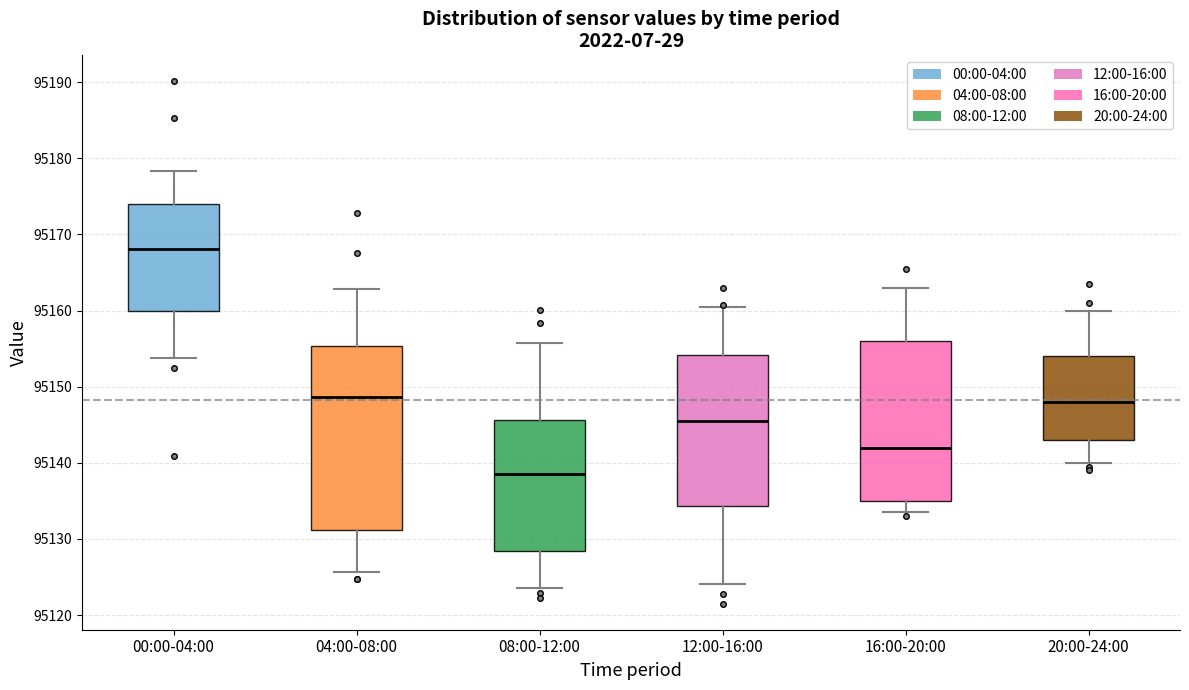

Reading left to right, transcribe this box plot: for each box, give where its median line is, the range the box spans, and where its two whiskers end, as read against the y-axis. The values are not printed on the chart, so give them approximately, as read against the axis.

00:00-04:00: median 95168, box 95160 to 95174, whiskers 95154 to 95178
04:00-08:00: median 95149, box 95131 to 95155, whiskers 95126 to 95163
08:00-12:00: median 95139, box 95128 to 95146, whiskers 95124 to 95156
12:00-16:00: median 95146, box 95134 to 95154, whiskers 95124 to 95161
16:00-20:00: median 95142, box 95135 to 95156, whiskers 95134 to 95163
20:00-24:00: median 95148, box 95143 to 95154, whiskers 95140 to 95160